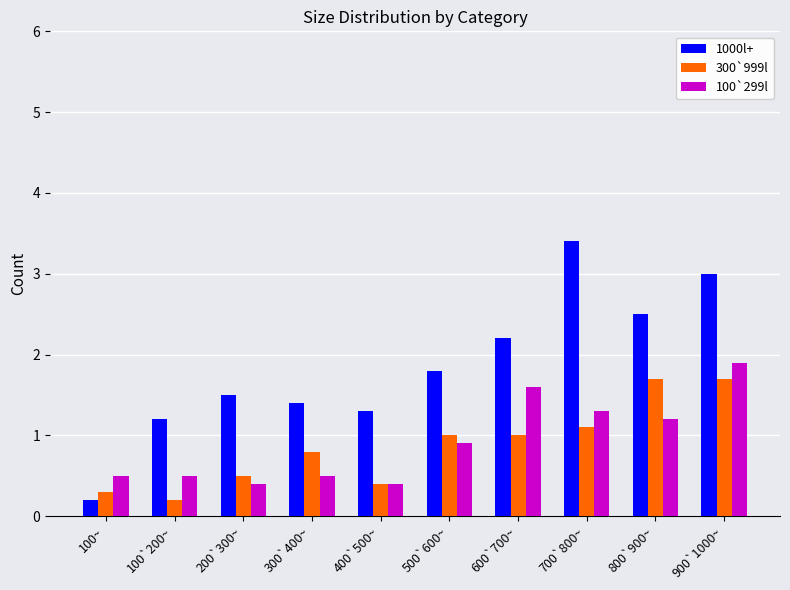

What is the greatest value displayed?

3.4